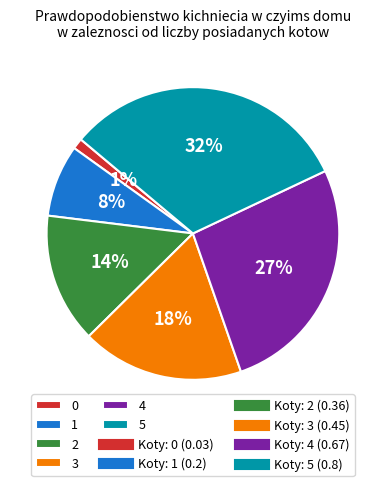

To the nearest percent, what percentage of the pie is 3?

18%